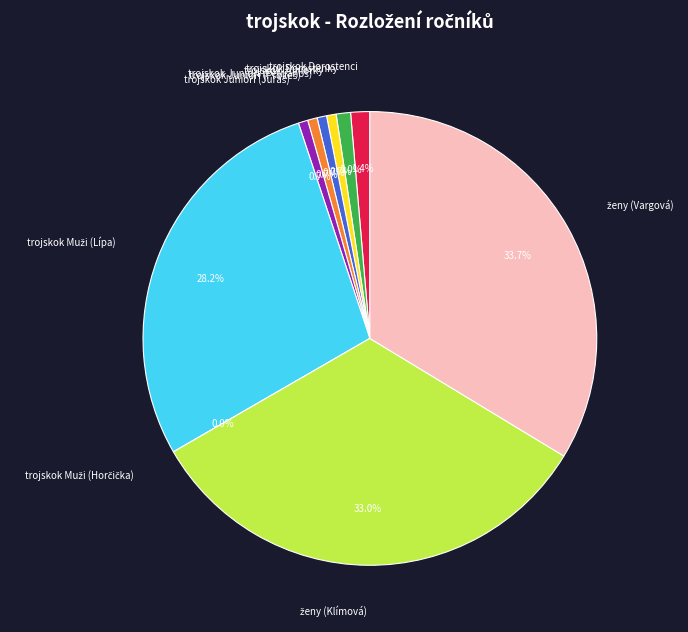

How many segments does this pie chart have?

10